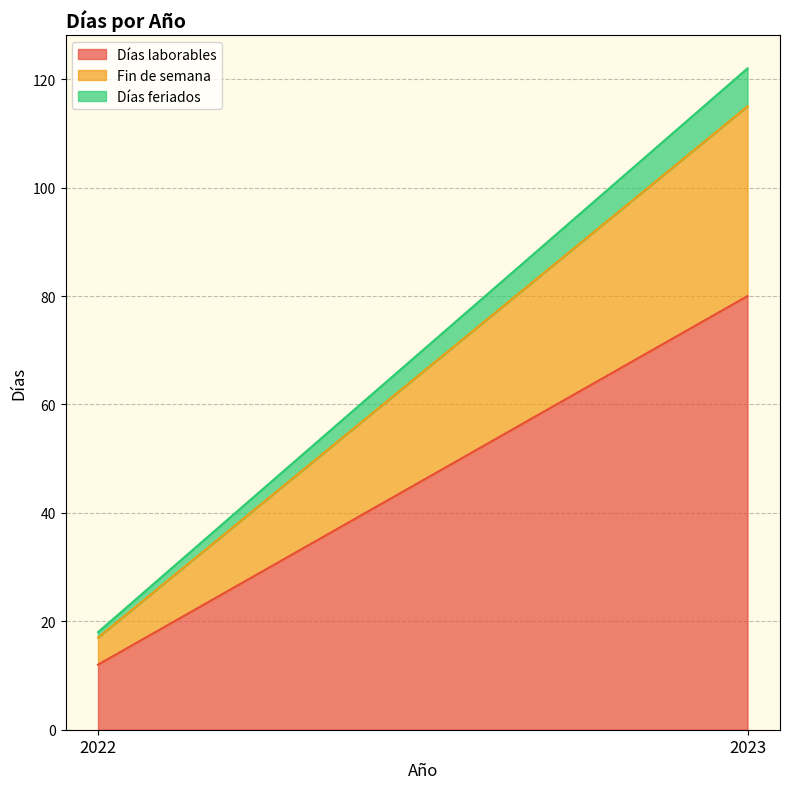

The value of Fin de semana at 2023 is 58. True or false?

False